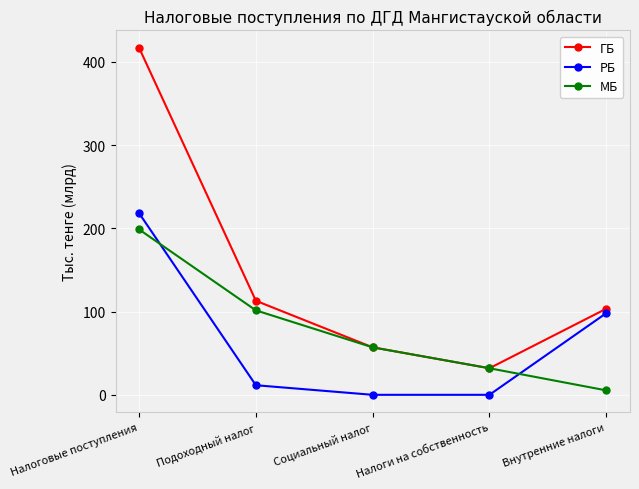

What is the maximum value shown in the chart?

416.8